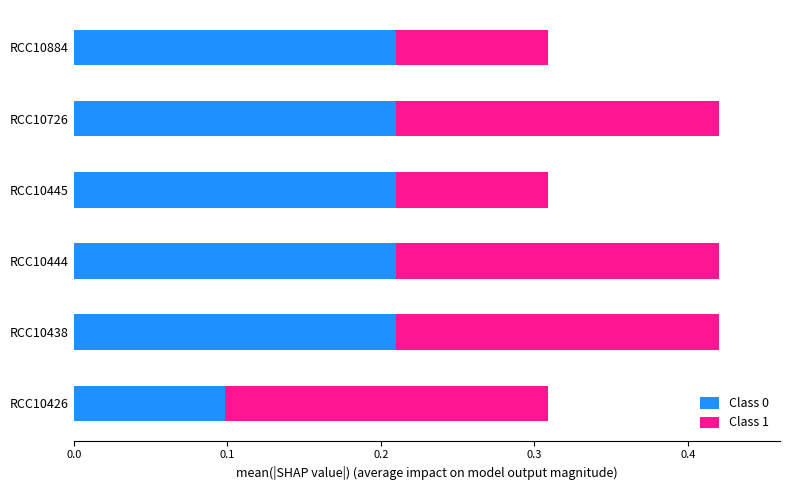

What is the total value across all series at RCC10426?

0.3